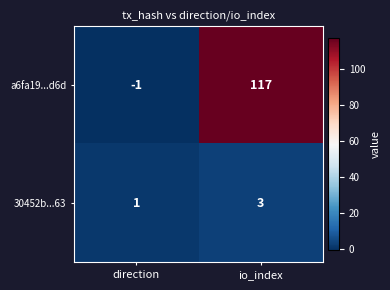

Which series has the largest total across all categories?

a6fa19...d6d